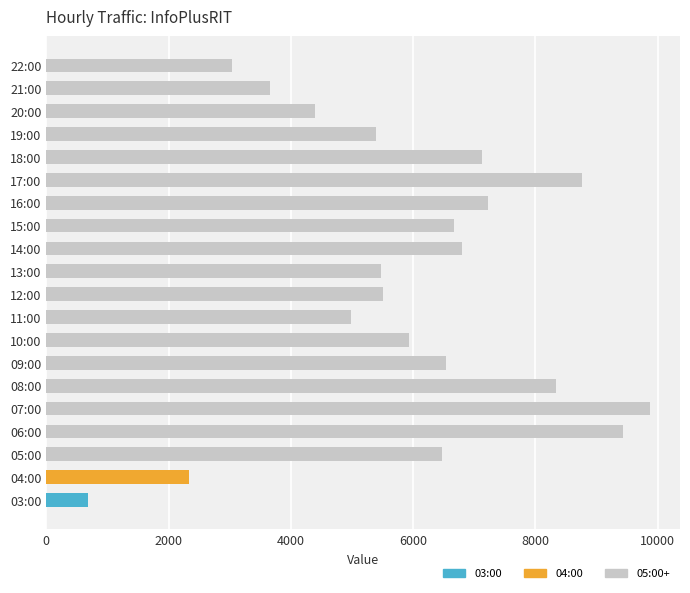

How many data points does each series have?

20